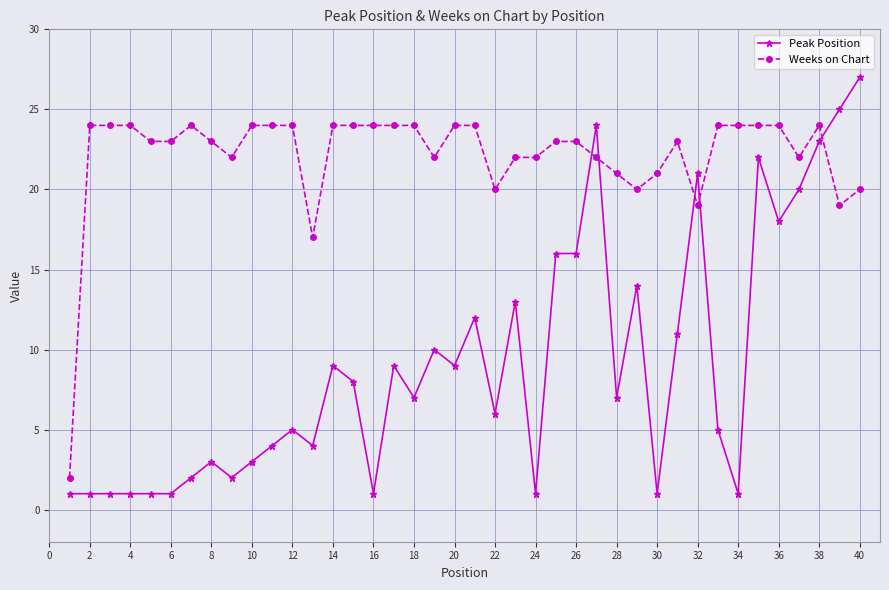

Which series ends up on top after the final intersection of Peak Position and Weeks on Chart?

Peak Position